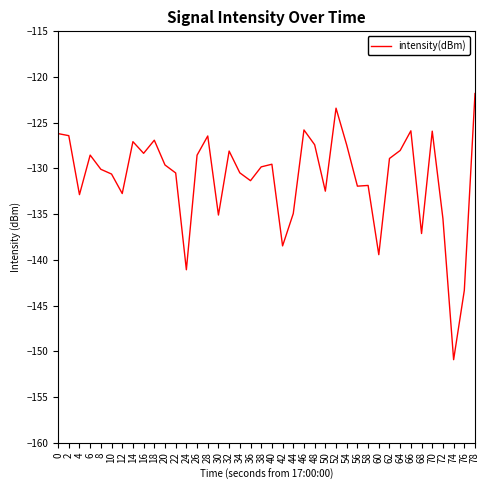

Does the chart have visible grid lines?

No